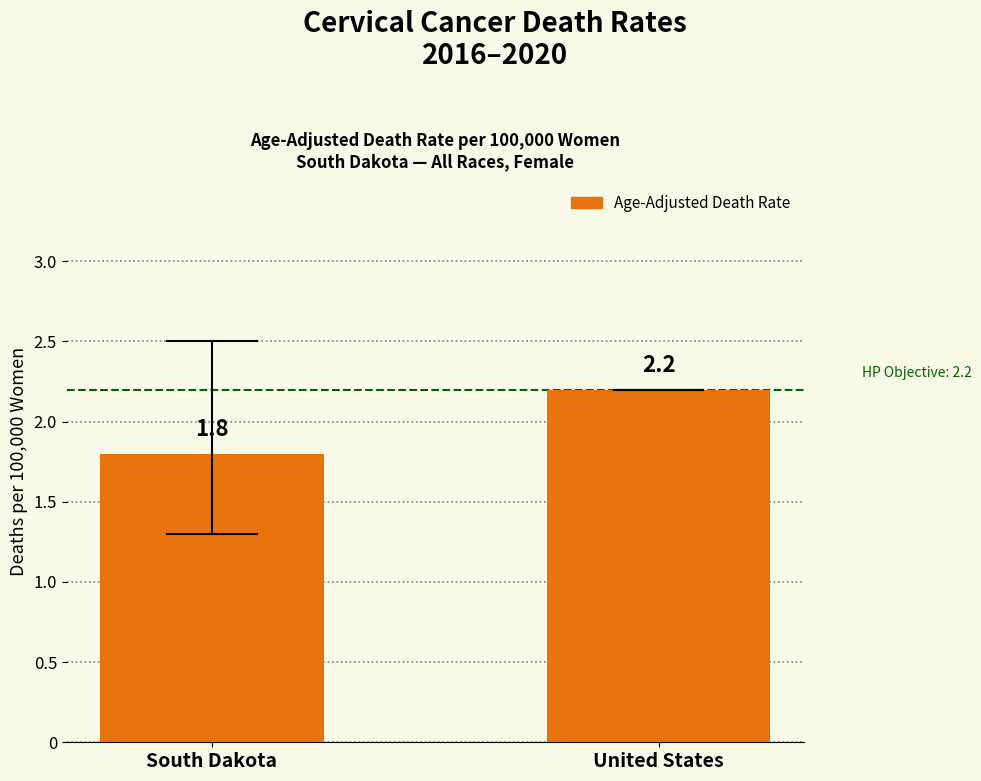

Read the value at South Dakota.

1.8